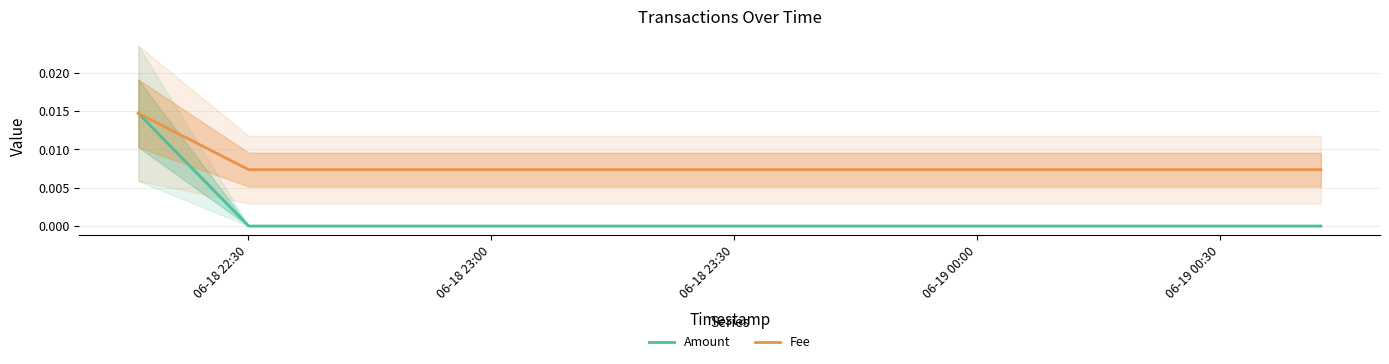

Between 06-18 22:30 and 06-18 23:30, which series saw the biggest shift?

Amount